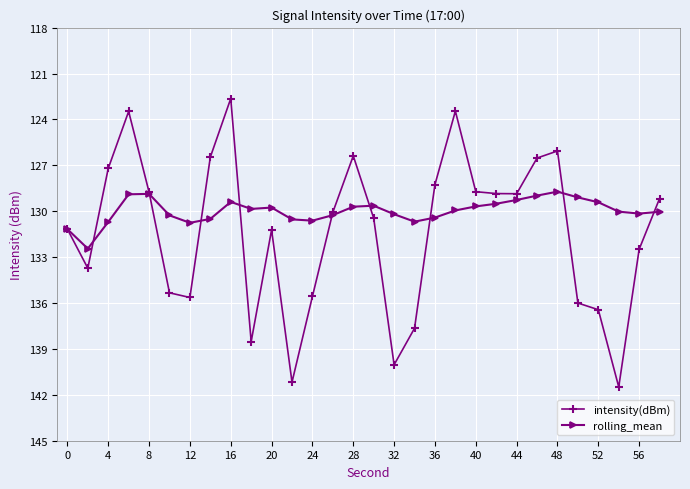

What is the maximum value for rolling_mean?

-128.7